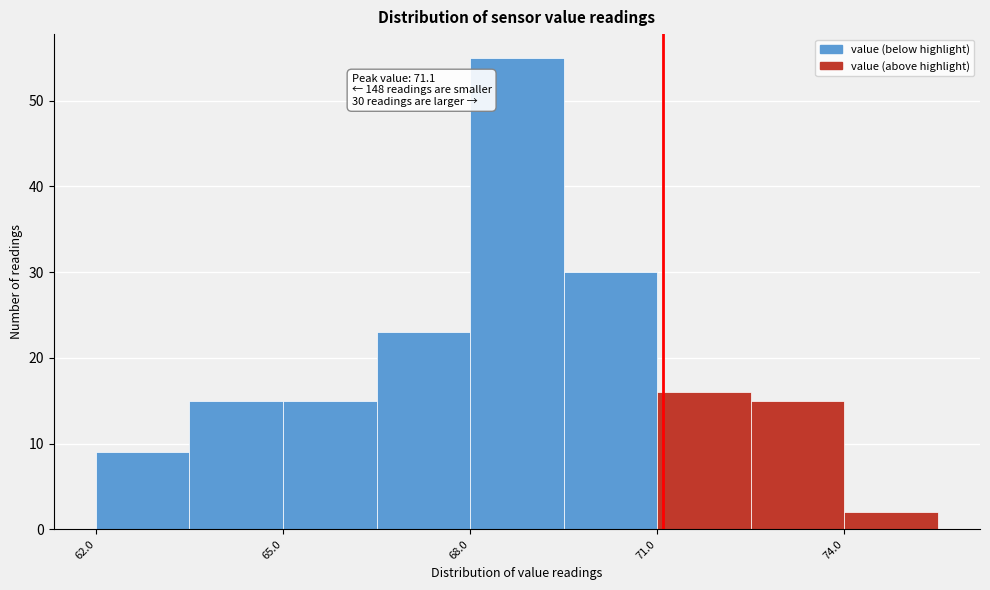

Read against the x-axis, roughly where is the centre of the tallest bar?

69.0